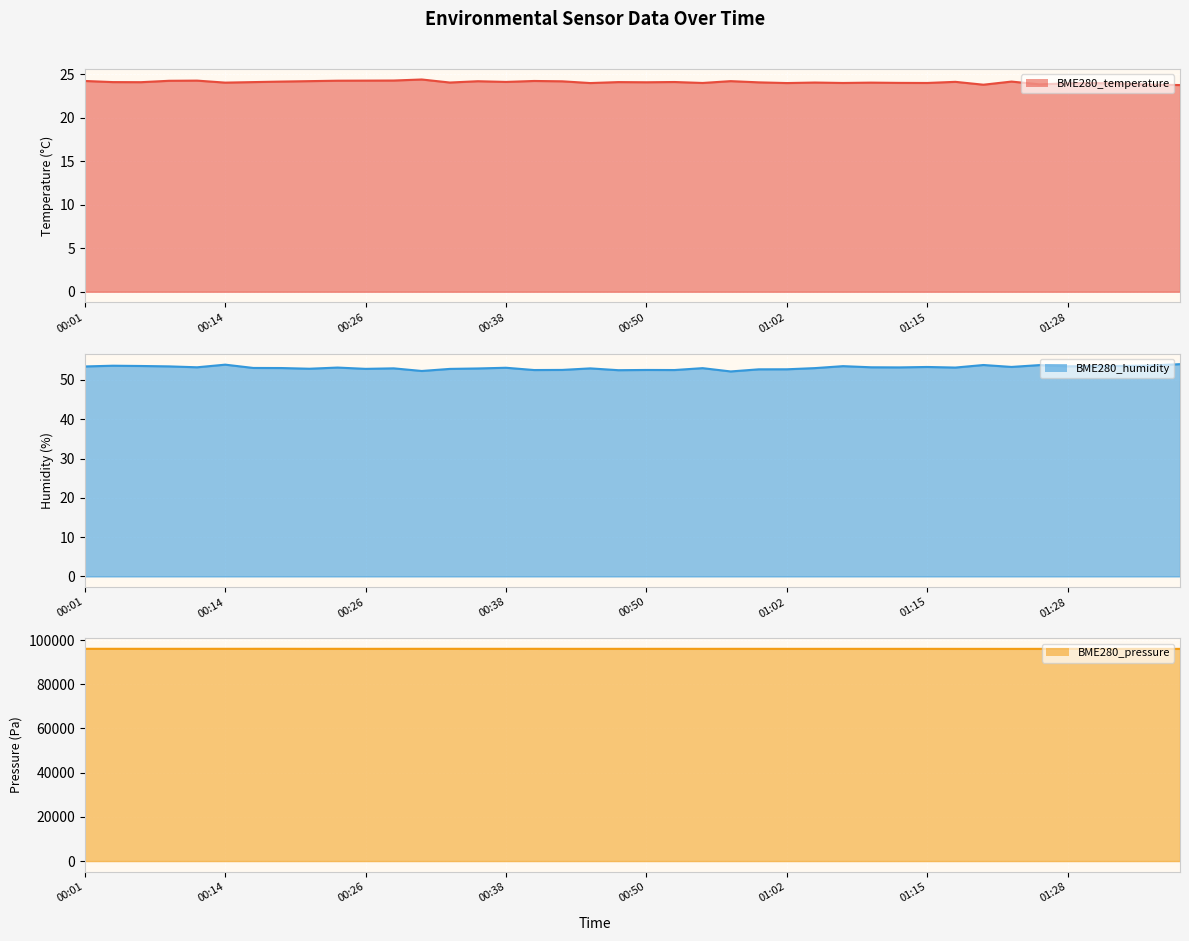

Where is the first local maximum for BME280_pressure?

00:18